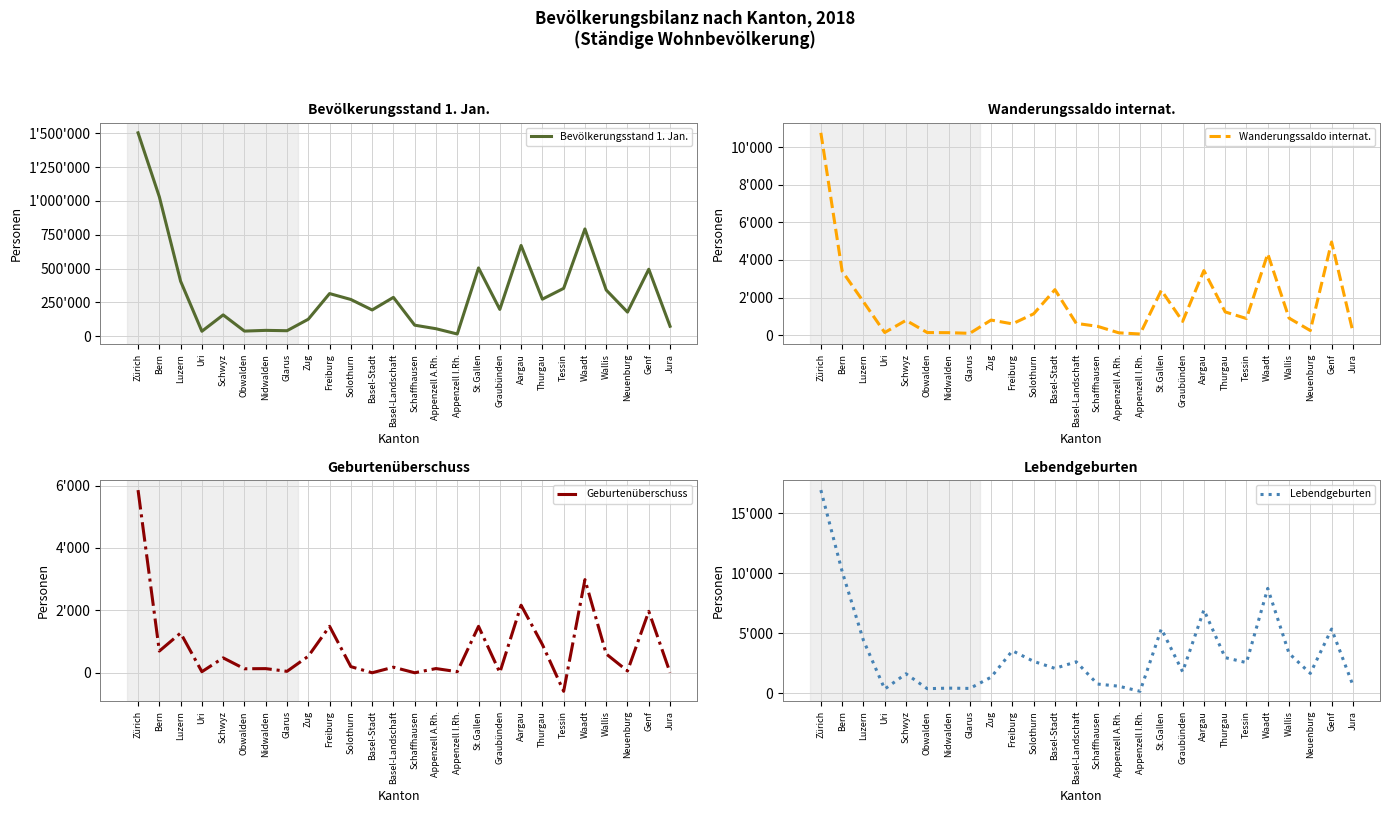

What is the difference between the highest and lowest values at Schwyz?

156825